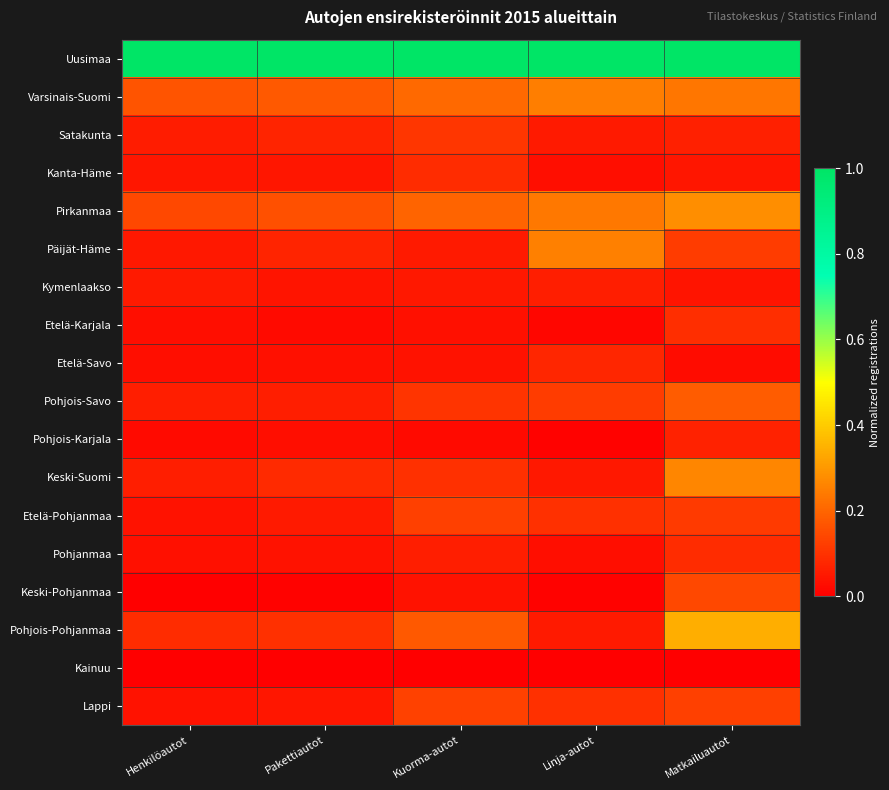

Reading left to right, list all the values displayed in this chart.

Uusimaa: Henkilöautot=1.0	Pakettiautot=1.0	Kuorma-autot=1.0	Linja-autot=1.0	Matkailuautot=1.0
Varsinais-Suomi: Henkilöautot=0.2	Pakettiautot=0.2	Kuorma-autot=0.2	Linja-autot=0.2	Matkailuautot=0.2
Satakunta: Henkilöautot=0.1	Pakettiautot=0.1	Kuorma-autot=0.1	Linja-autot=0.1	Matkailuautot=0.1
Kanta-Häme: Henkilöautot=0.0	Pakettiautot=0.0	Kuorma-autot=0.1	Linja-autot=0.0	Matkailuautot=0.0
Pirkanmaa: Henkilöautot=0.1	Pakettiautot=0.2	Kuorma-autot=0.2	Linja-autot=0.2	Matkailuautot=0.3
Päijät-Häme: Henkilöautot=0.0	Pakettiautot=0.1	Kuorma-autot=0.1	Linja-autot=0.3	Matkailuautot=0.1
Kymenlaakso: Henkilöautot=0.1	Pakettiautot=0.0	Kuorma-autot=0.0	Linja-autot=0.1	Matkailuautot=0.0
Etelä-Karjala: Henkilöautot=0.0	Pakettiautot=0.0	Kuorma-autot=0.0	Linja-autot=0.0	Matkailuautot=0.1
Etelä-Savo: Henkilöautot=0.0	Pakettiautot=0.0	Kuorma-autot=0.0	Linja-autot=0.1	Matkailuautot=0.0
Pohjois-Savo: Henkilöautot=0.1	Pakettiautot=0.1	Kuorma-autot=0.1	Linja-autot=0.1	Matkailuautot=0.2
Pohjois-Karjala: Henkilöautot=0.0	Pakettiautot=0.0	Kuorma-autot=0.0	Linja-autot=0.0	Matkailuautot=0.1
Keski-Suomi: Henkilöautot=0.1	Pakettiautot=0.1	Kuorma-autot=0.1	Linja-autot=0.0	Matkailuautot=0.3
Etelä-Pohjanmaa: Henkilöautot=0.0	Pakettiautot=0.1	Kuorma-autot=0.1	Linja-autot=0.1	Matkailuautot=0.1
Pohjanmaa: Henkilöautot=0.0	Pakettiautot=0.0	Kuorma-autot=0.1	Linja-autot=0.0	Matkailuautot=0.1
Keski-Pohjanmaa: Henkilöautot=0.0	Pakettiautot=0.0	Kuorma-autot=0.0	Linja-autot=0.0	Matkailuautot=0.1
Pohjois-Pohjanmaa: Henkilöautot=0.1	Pakettiautot=0.1	Kuorma-autot=0.2	Linja-autot=0.1	Matkailuautot=0.3
Kainuu: Henkilöautot=0.0	Pakettiautot=0.0	Kuorma-autot=0.0	Linja-autot=0.0	Matkailuautot=0.0
Lappi: Henkilöautot=0.0	Pakettiautot=0.0	Kuorma-autot=0.1	Linja-autot=0.1	Matkailuautot=0.1